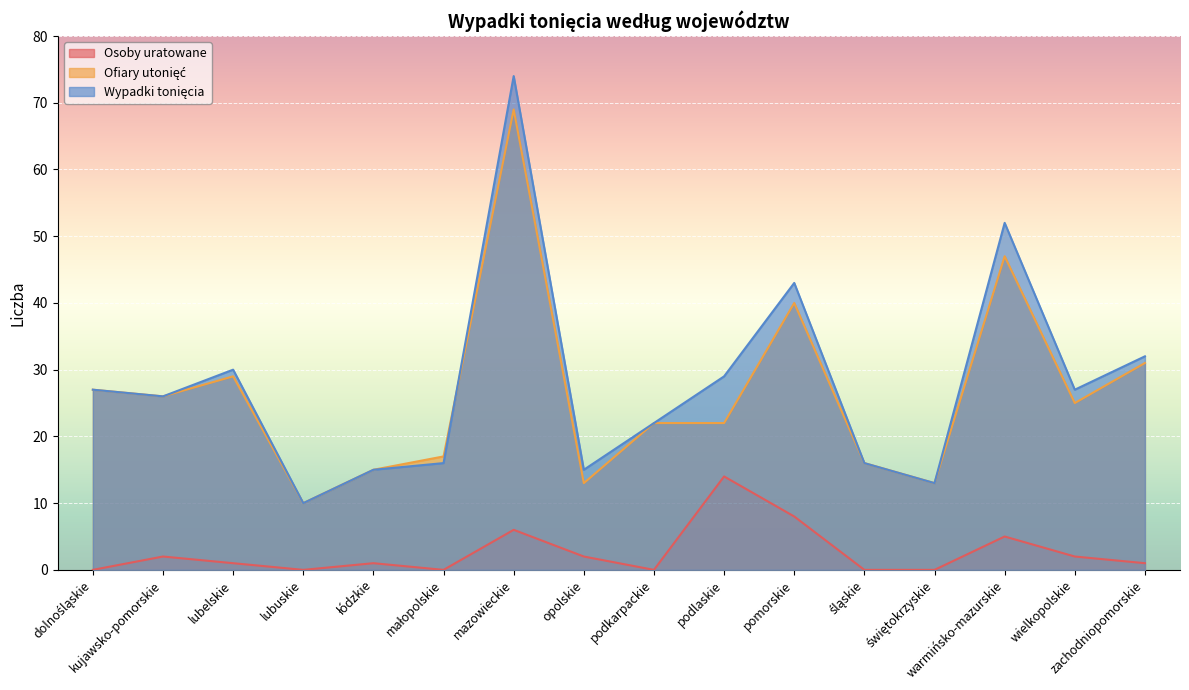

What is the difference between the maximum and minimum values in the Wypadki tonięcia series?

64